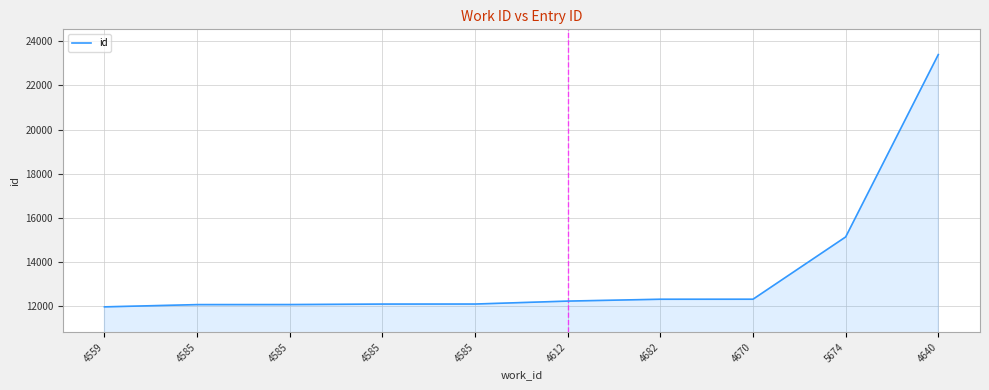

Does the chart have visible grid lines?

Yes